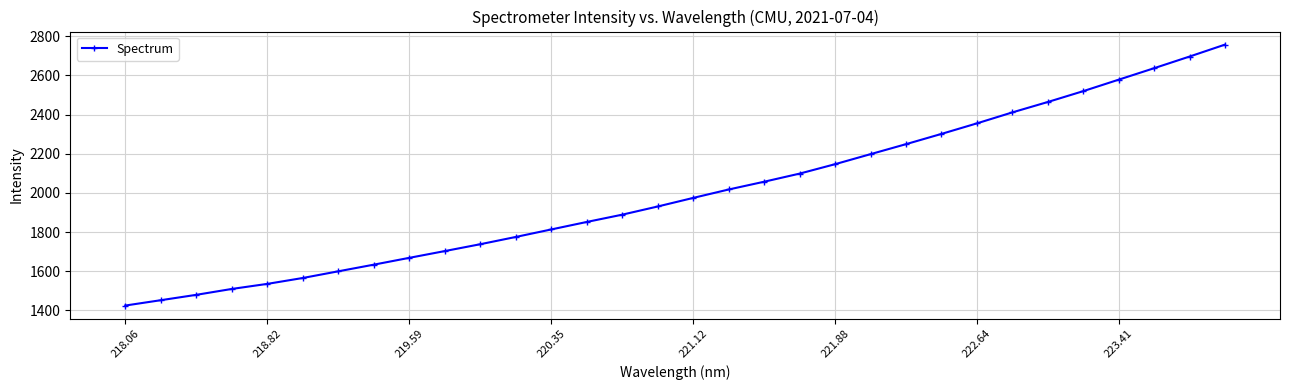

What is the greatest value displayed?

2757.5